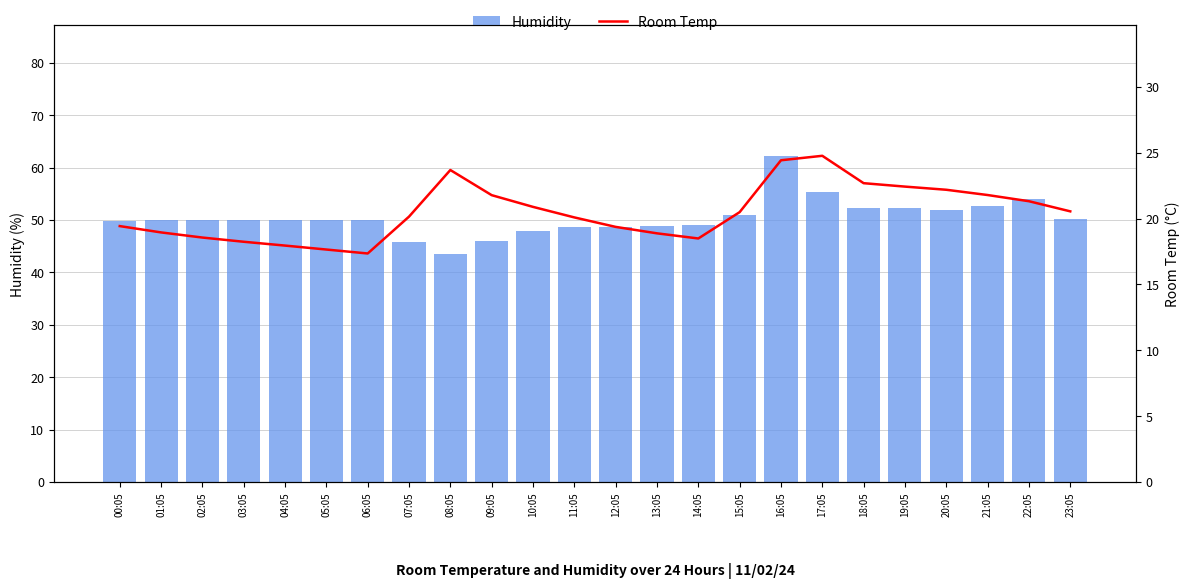

At which category does the chart reach its peak across all series?

16:05